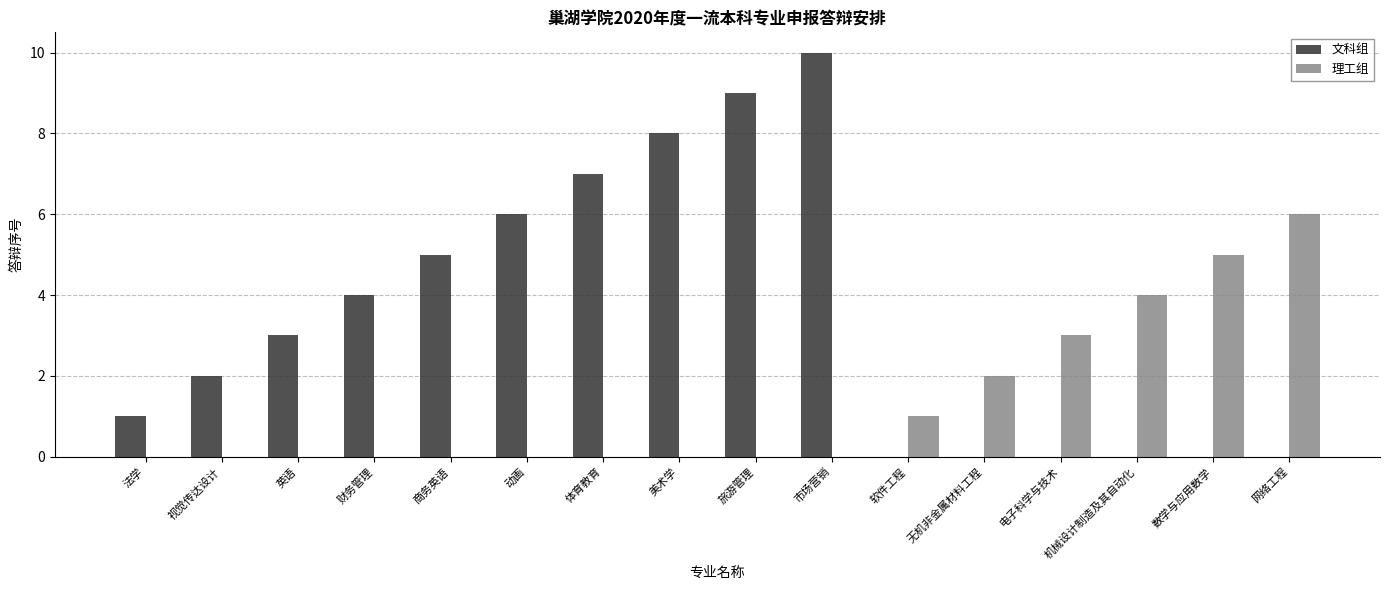

Count the number of categories in the chart.

16